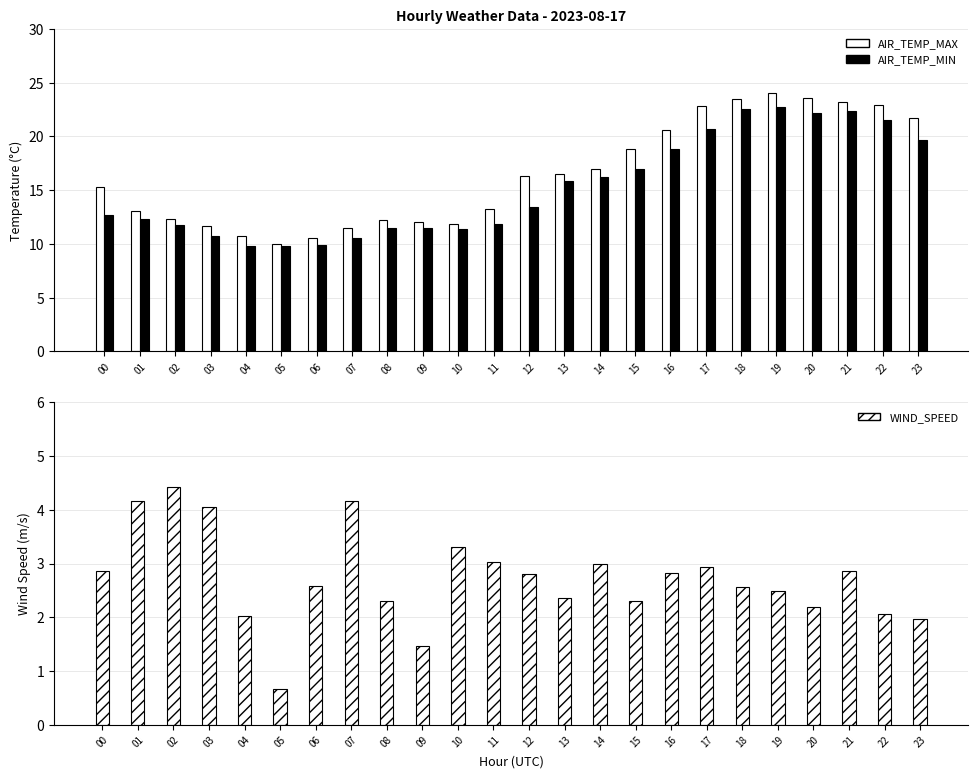

At which label does AIR_TEMP_MIN reach its minimum?

04